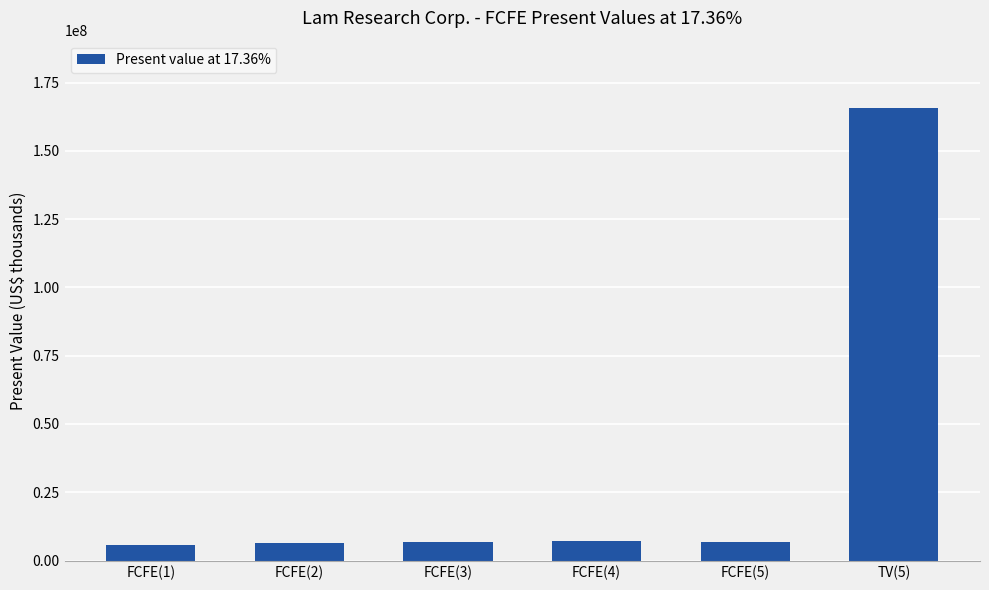

Which label corresponds to the largest value in the chart?

TV(5)